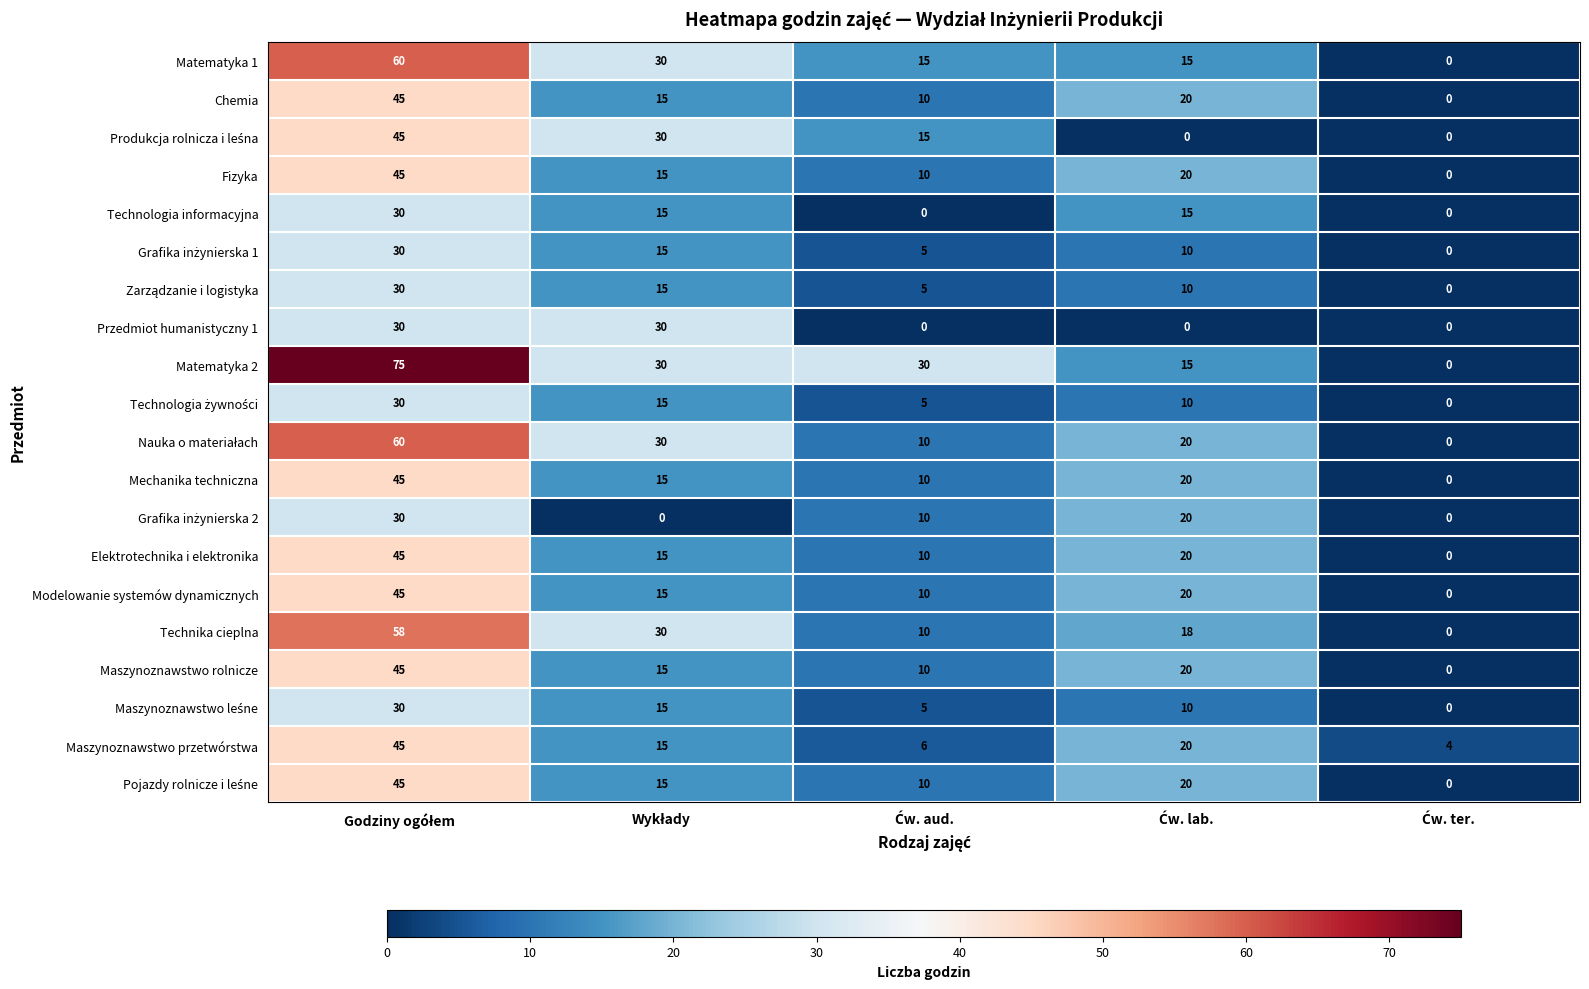

What is the sum of all Chemia values?

90